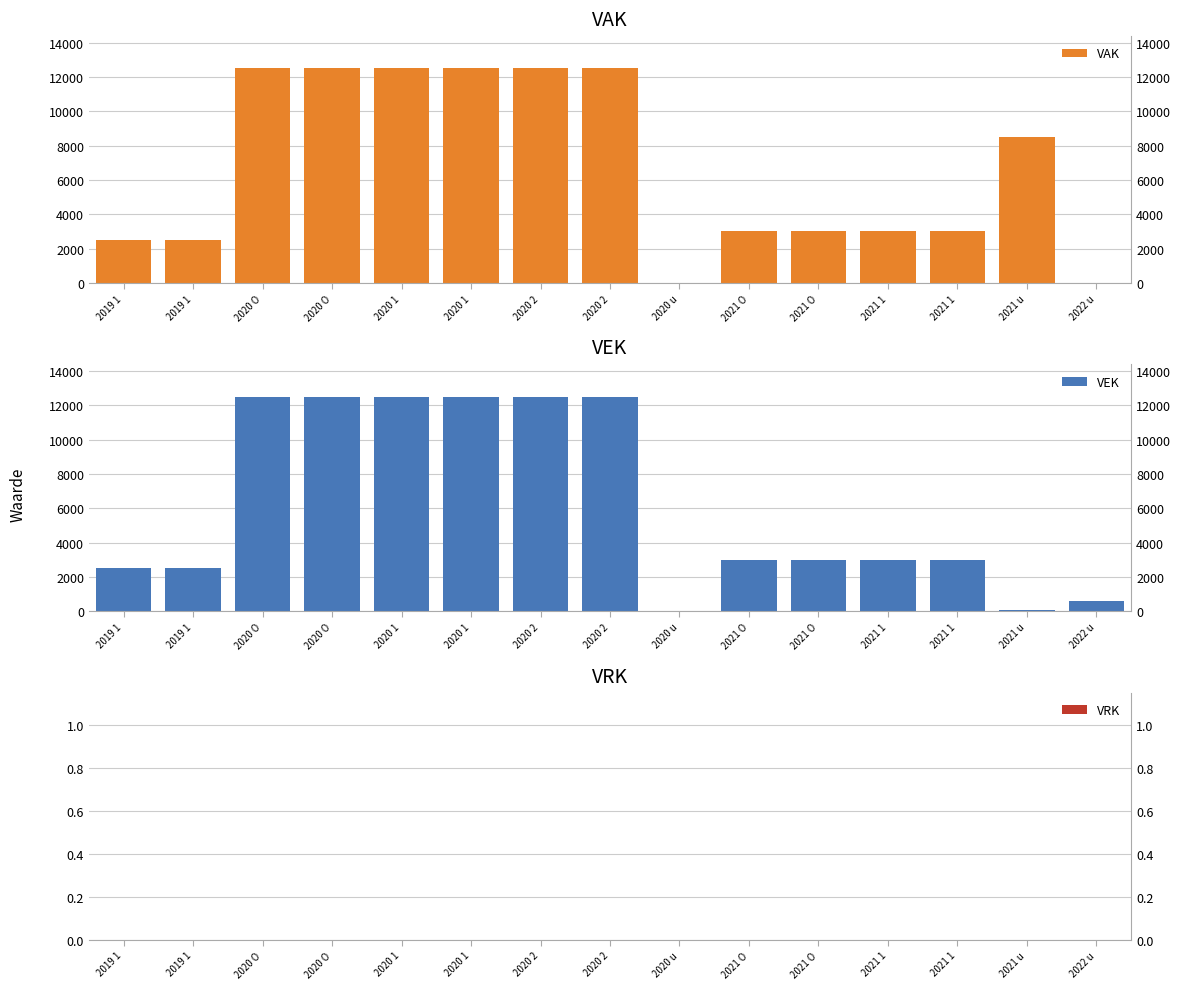

How many values in VAK are above zero?

13